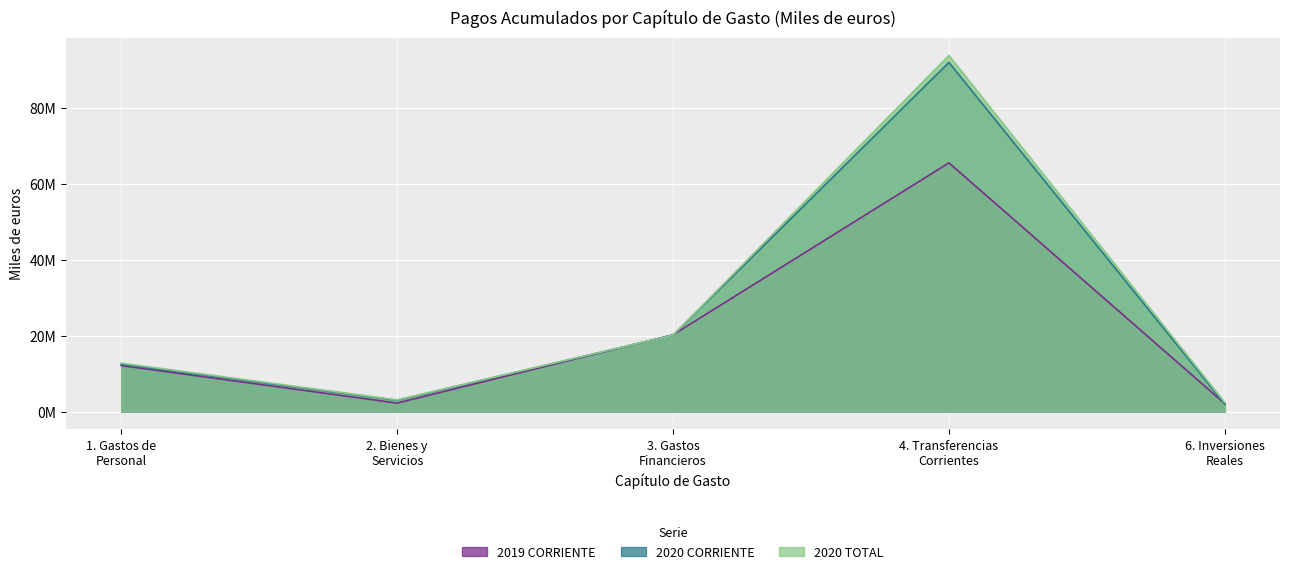

At which category does 2019 CORRIENTE reach its first local valley?

2. Bienes y
Servicios